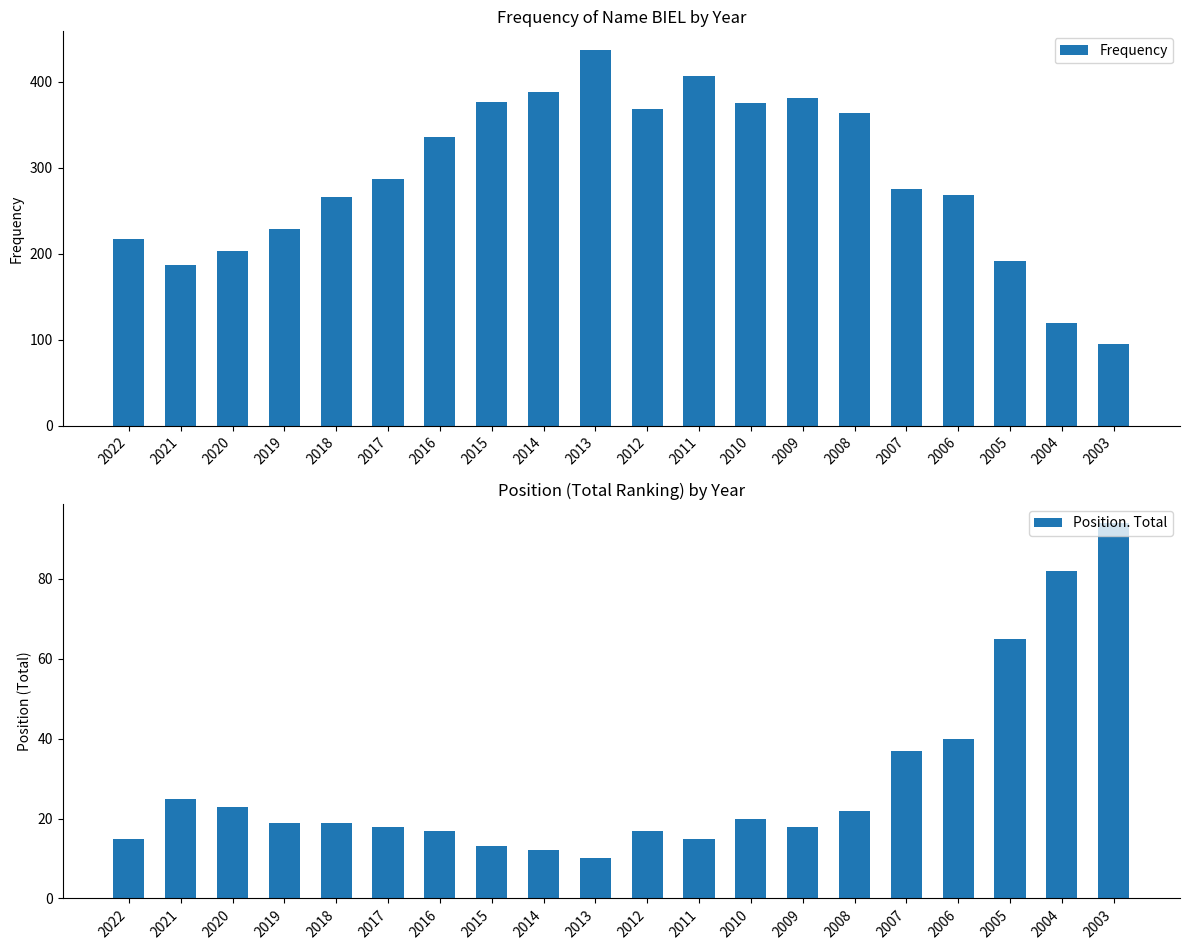

How many groups of bars are there?

20